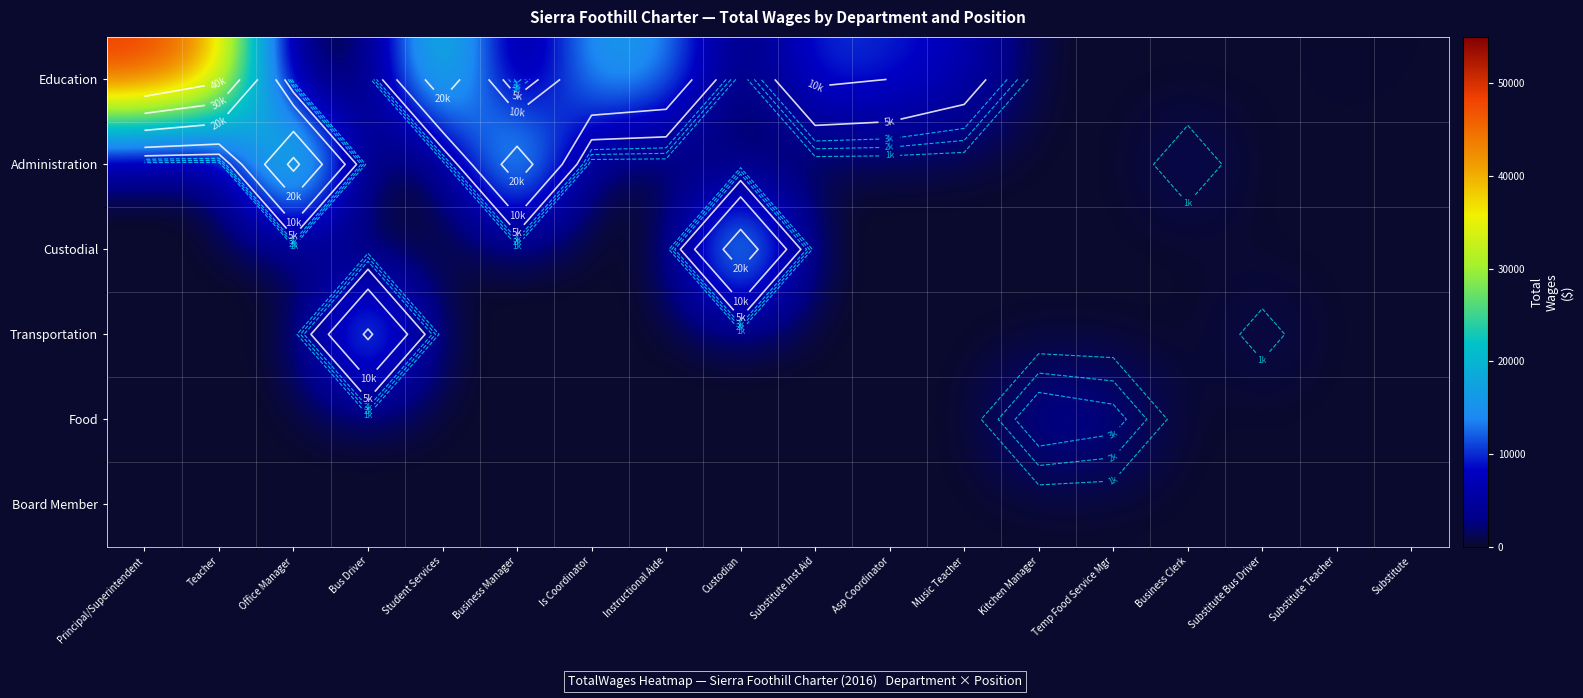

What is the total value across all series at Custodian?

26122